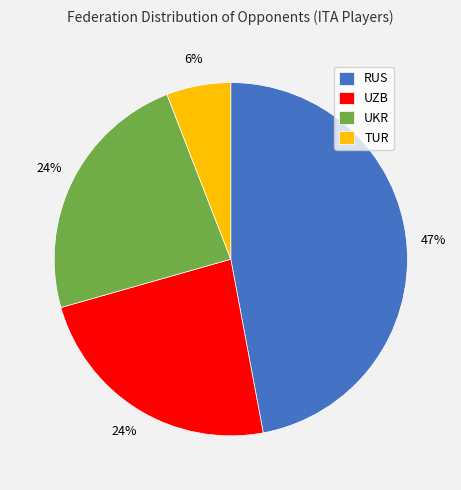

The RUS slice represents 57% of the pie. True or false?

False